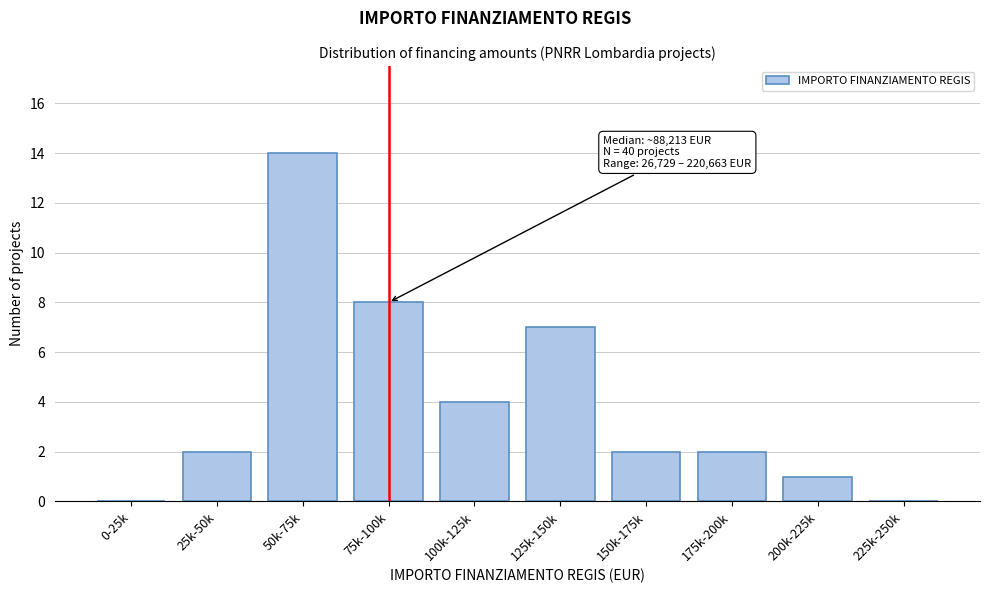

Reading left to right, list all the values displayed in this chart.

0-25k=0	25k-50k=2	50k-75k=14	75k-100k=8	100k-125k=4	125k-150k=7	150k-175k=2	175k-200k=2	200k-225k=1	225k-250k=0